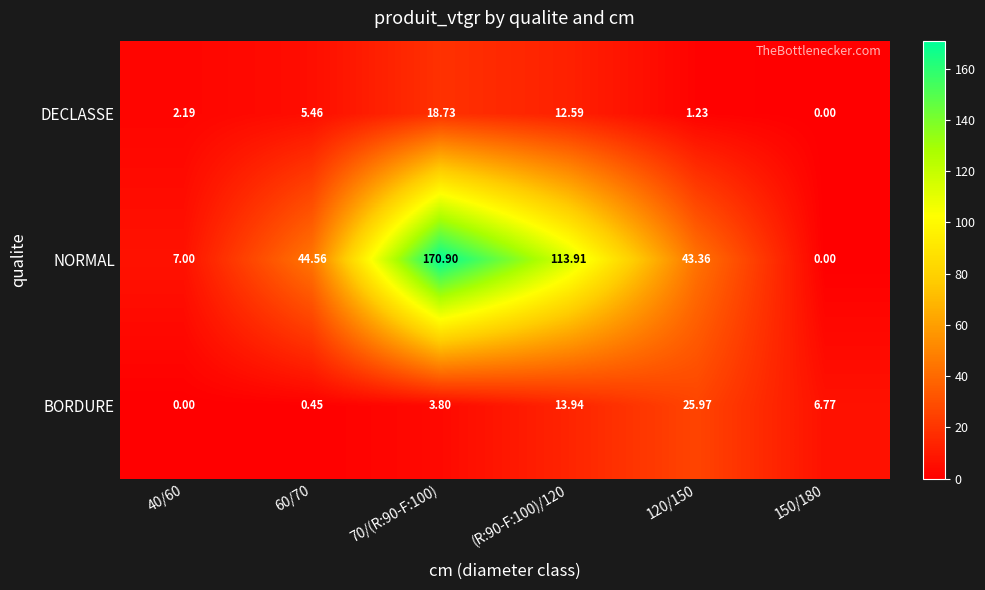

List the series in order of their peak value, highest first.

NORMAL, BORDURE, DECLASSE